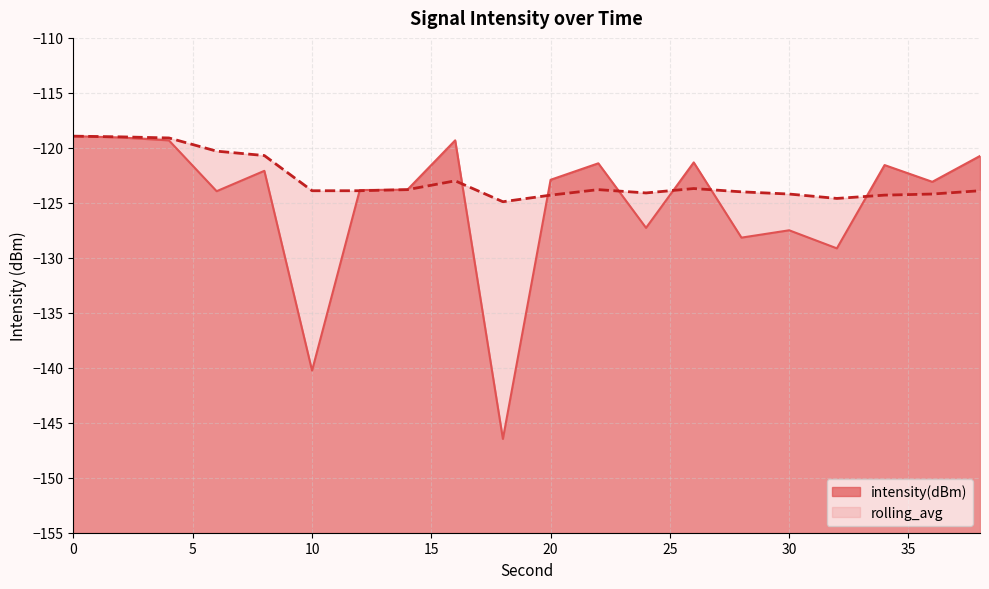

What is the maximum value for intensity(dBm)?

-118.9